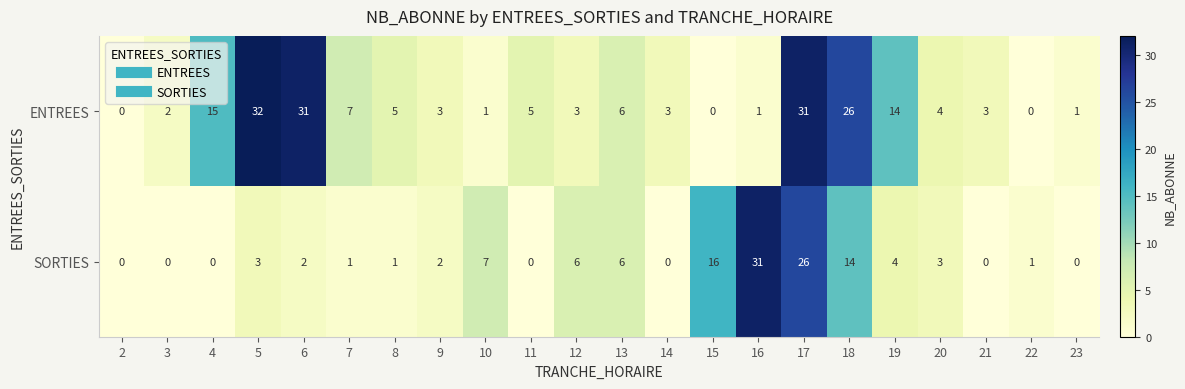

How many categories are shown in the chart?

22